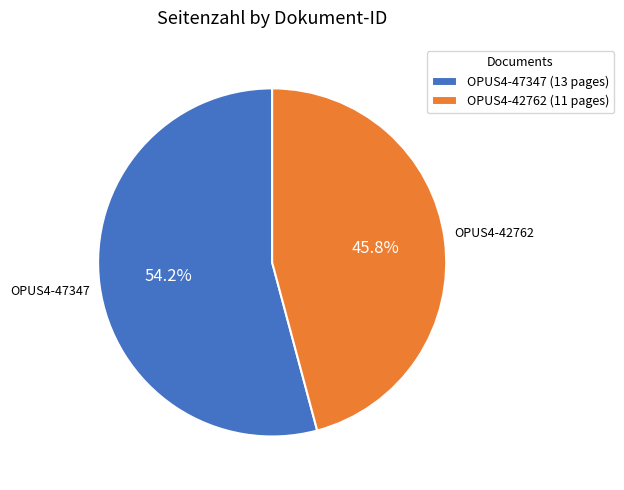

What percentage is NOT represented by OPUS4-47347?

45.8%